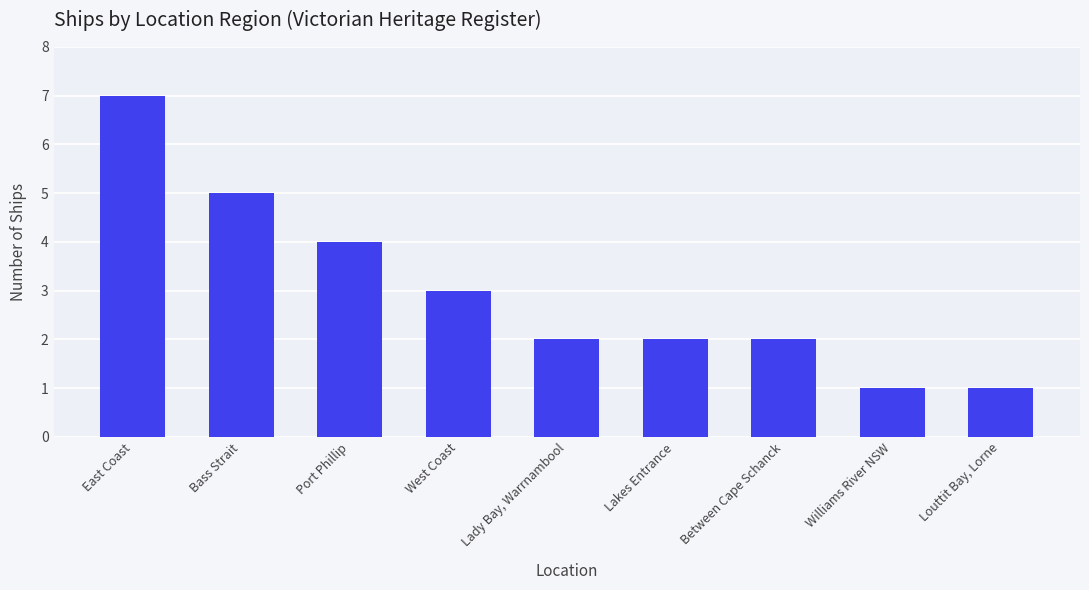

What is the label of the 1st bar from the right?

Louttit Bay, Lorne